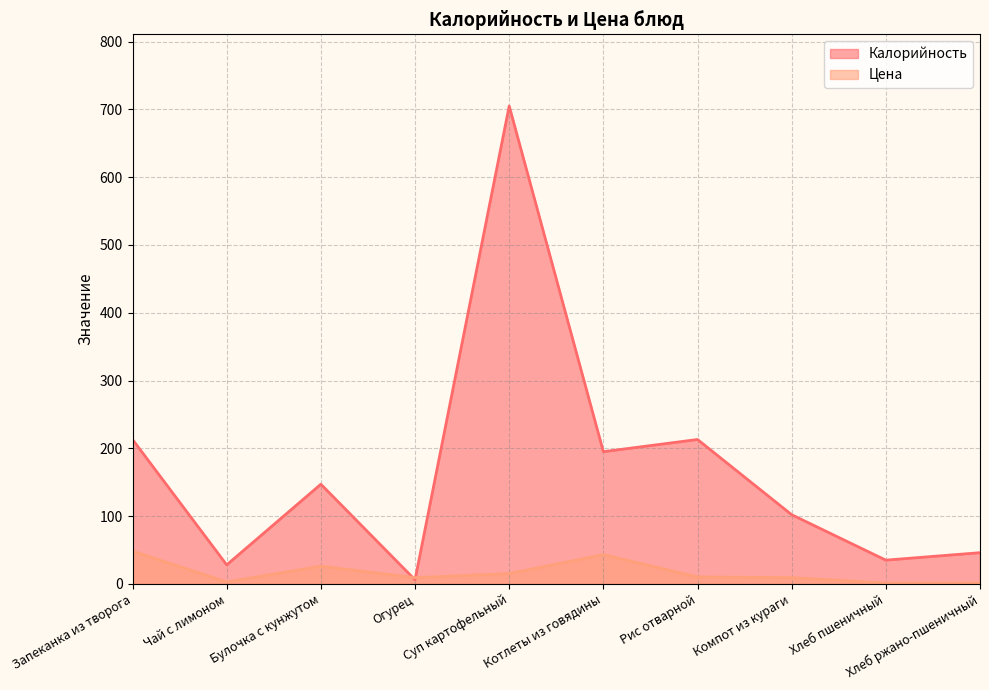

Which series has the largest total across all categories?

Калорийность